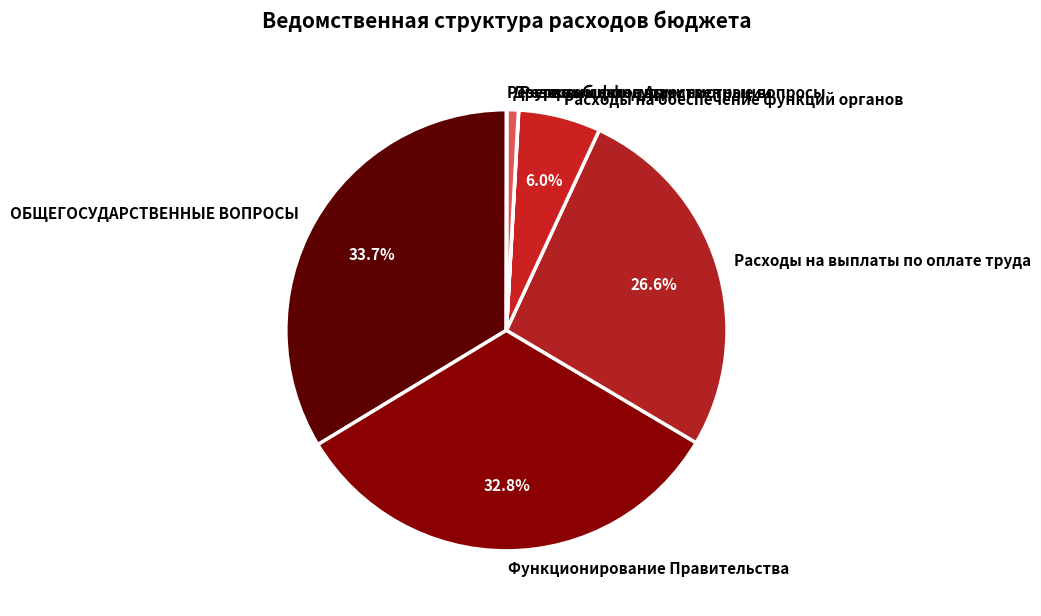

To the nearest percent, what is the difference between the largest and smallest slice percentages?

34%